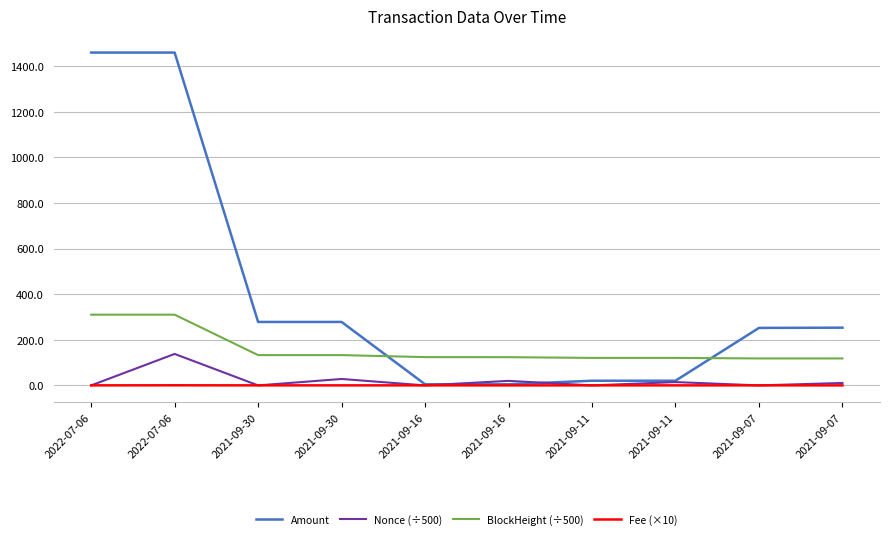

Which series has the largest total across all categories?

Amount